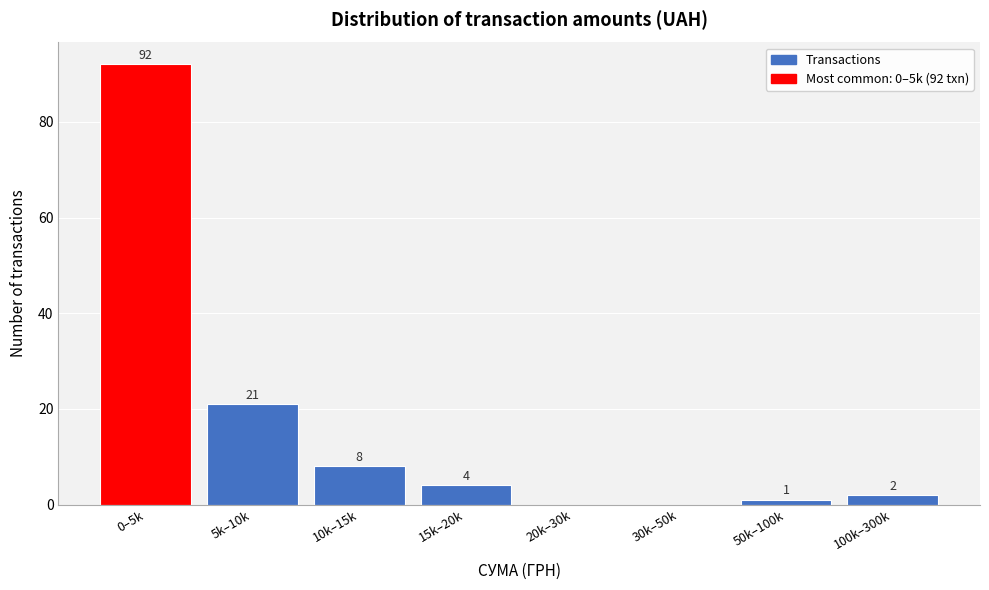

Reading right to left, list all the values displayed in this chart.

100k–300k=2	50k–100k=1	30k–50k=0	20k–30k=0	15k–20k=4	10k–15k=8	5k–10k=21	0–5k=92